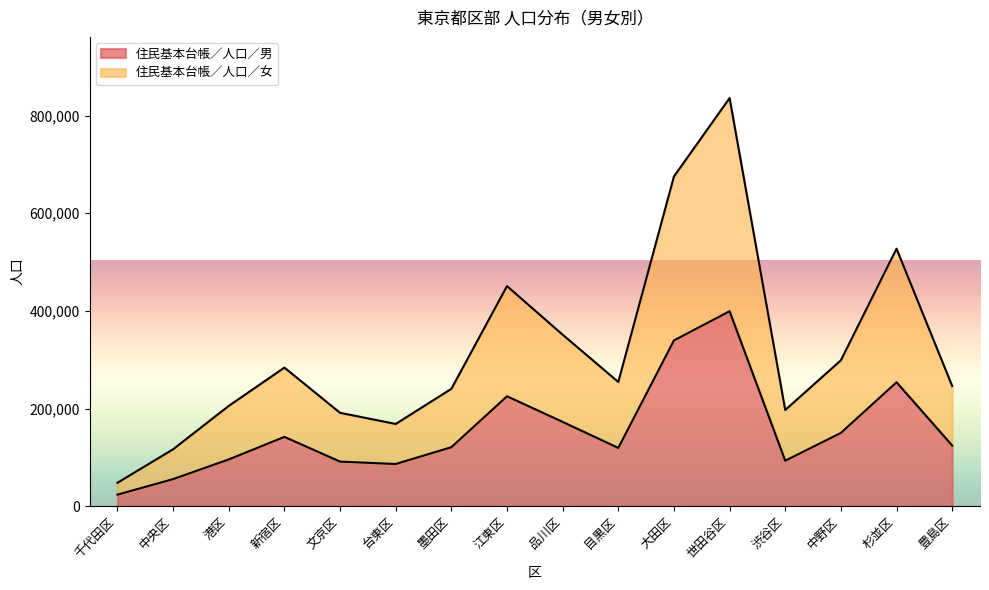

What is the difference between the 住民基本台帳／人口／男 values at 千代田区 and 世田谷区?

375689